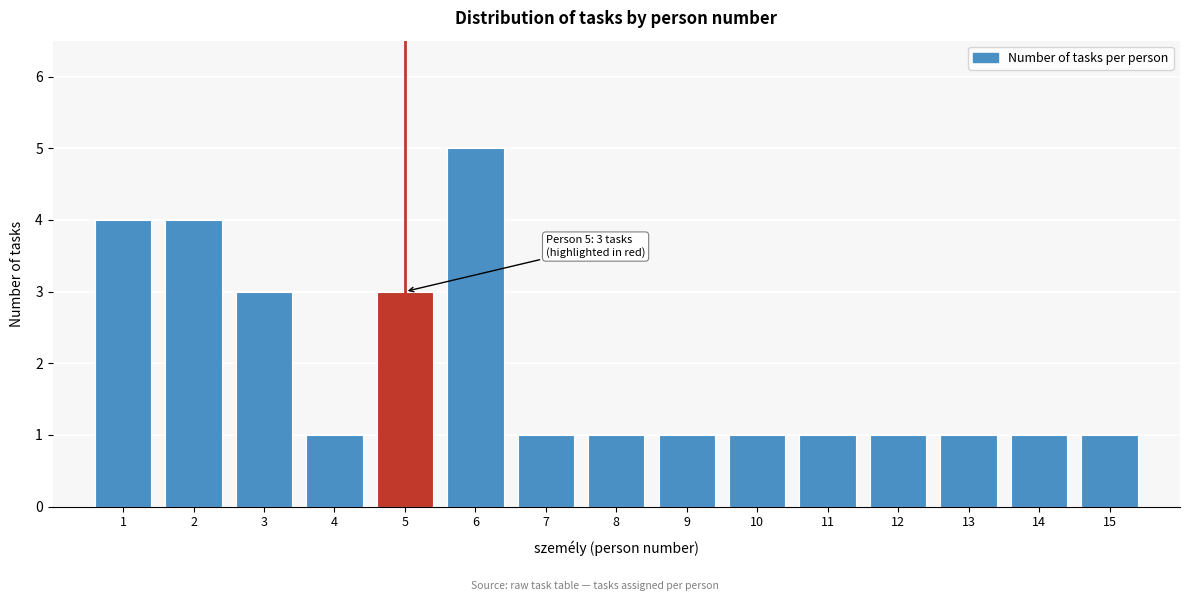

Reading left to right, extract all data points from this chart.

4	4	3	1	3	5	1	1	1	1	1	1	1	1	1